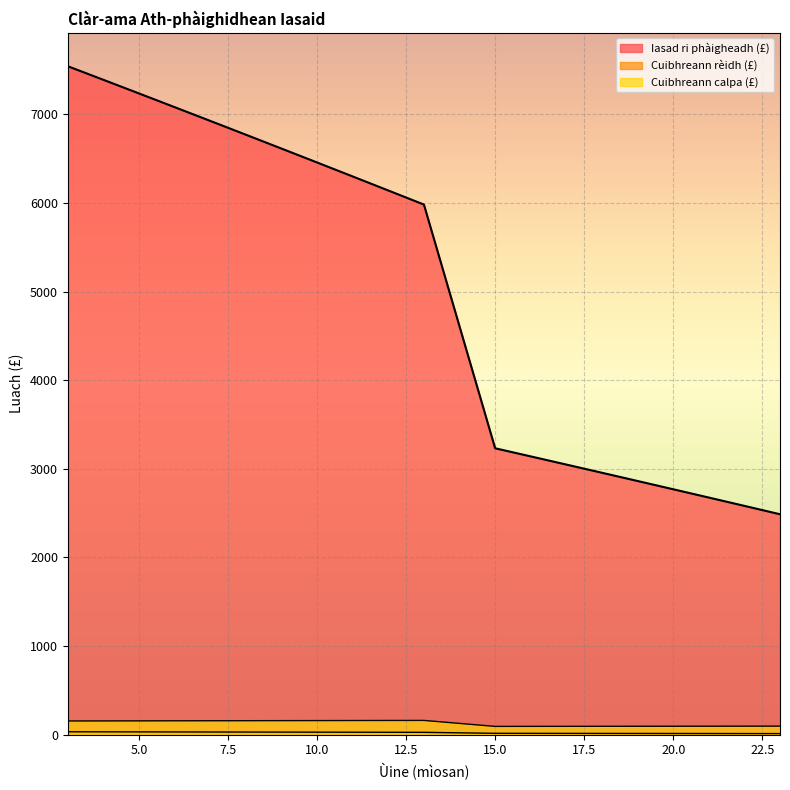

How many categories are shown in the chart?

20